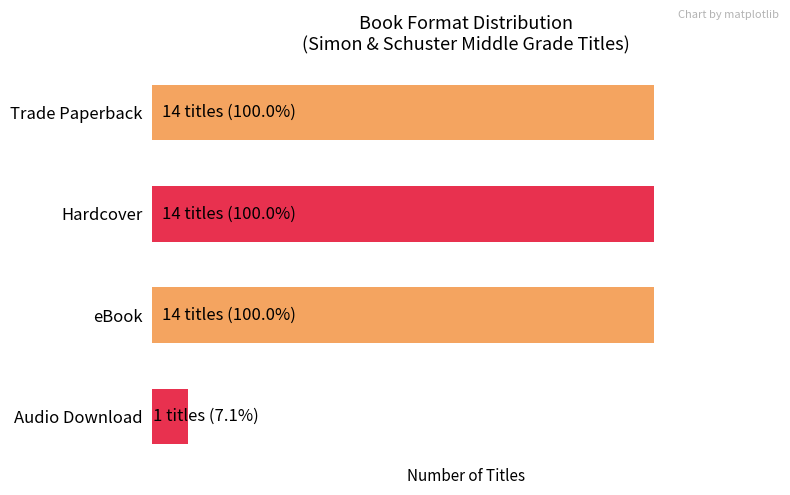

Does the chart contain any negative values?

No